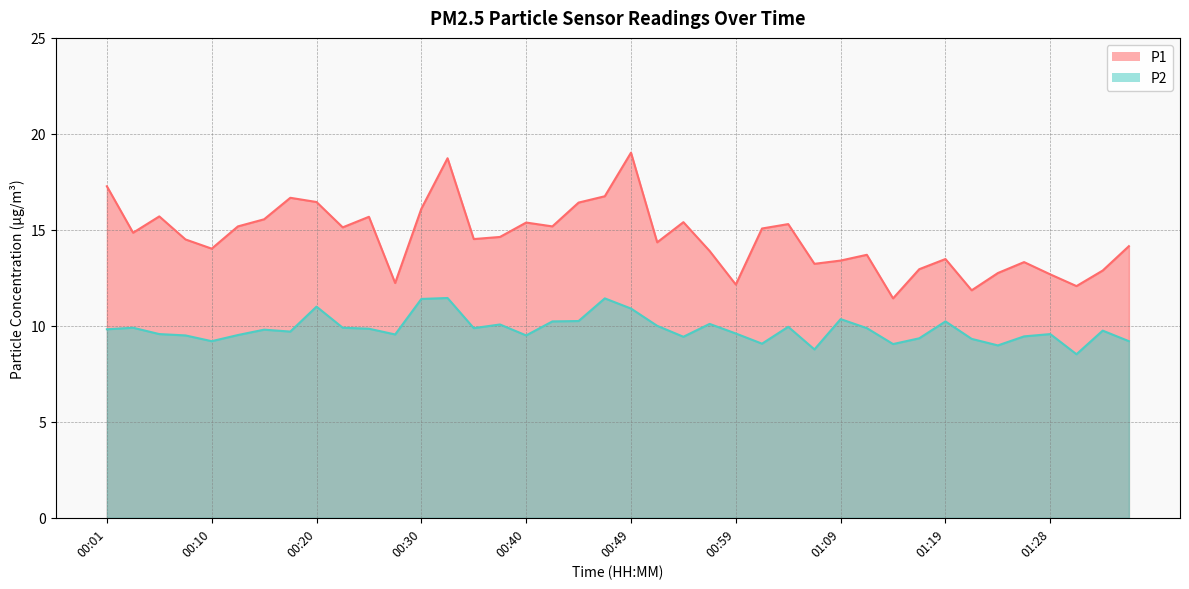

What is the difference between the P2 values at 00:37 and 01:31?

1.6